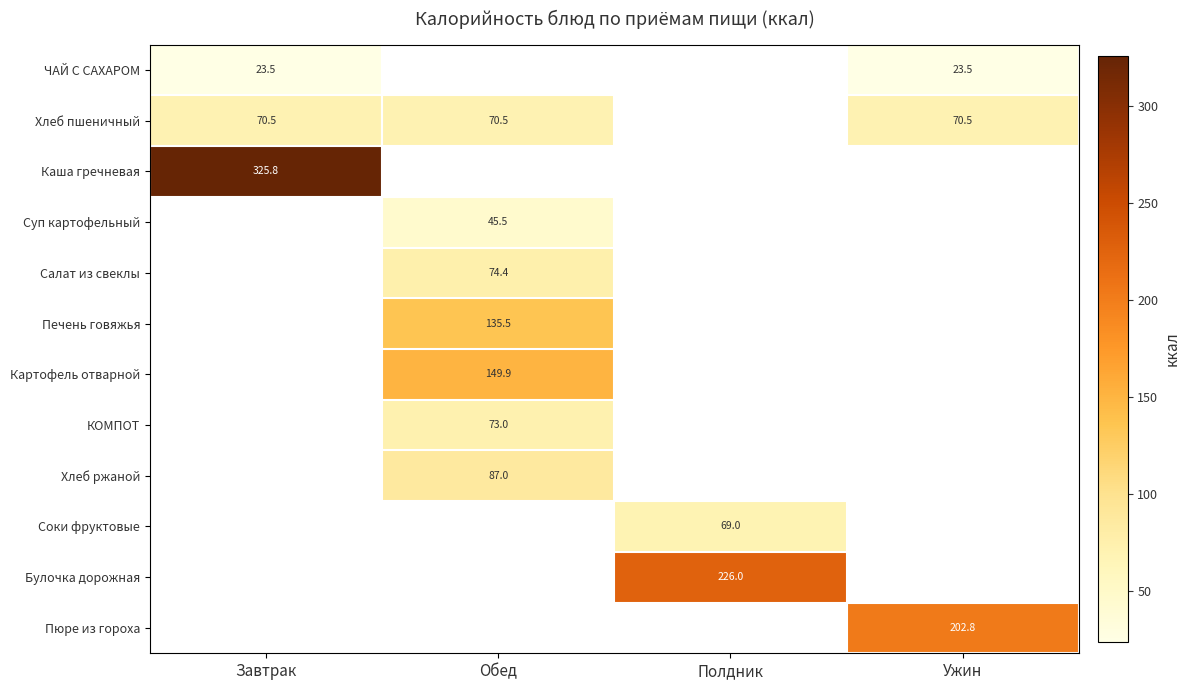

List the labels in order of КОМПОТ value, smallest first.

Завтрак, Обед, Полдник, Ужин